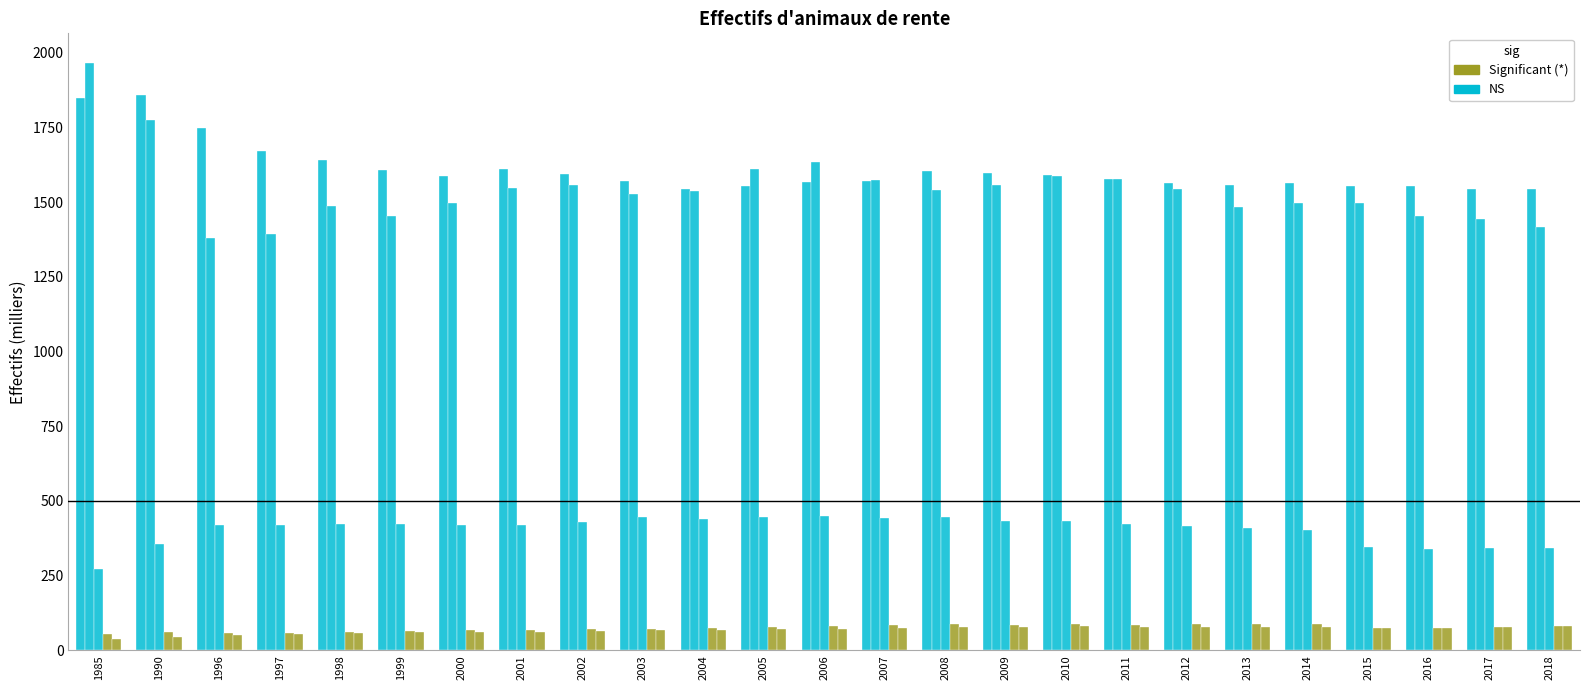

How many distinct data groups are displayed?

5